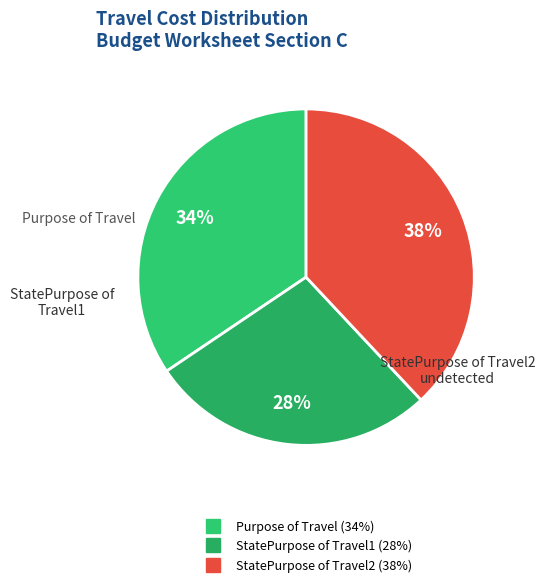

Combined, do Purpose of Travel and StatePurpose of Travel1 account for over 50%?

Yes